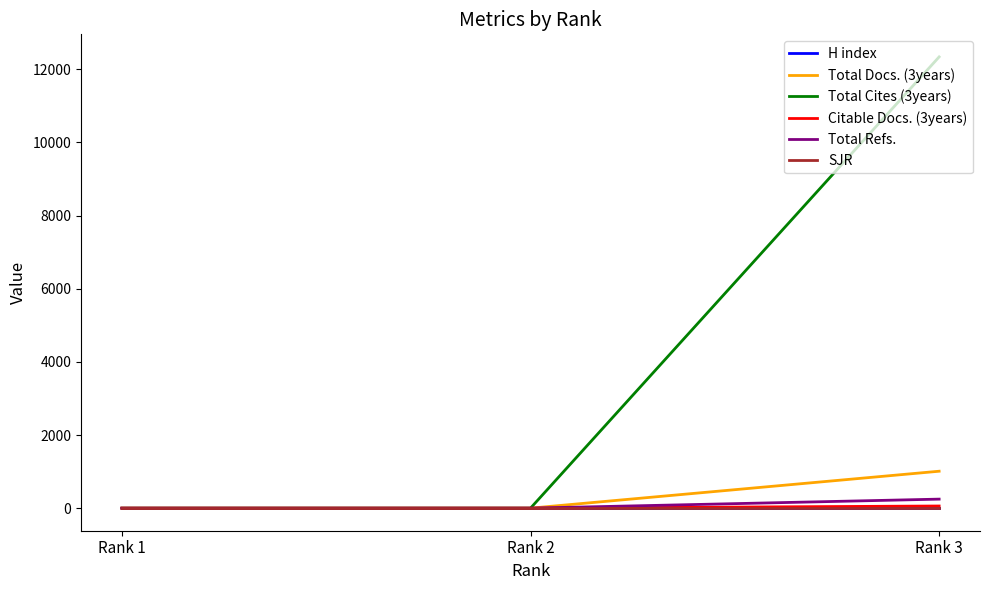

Is this an area chart (filled region under the line)?

No